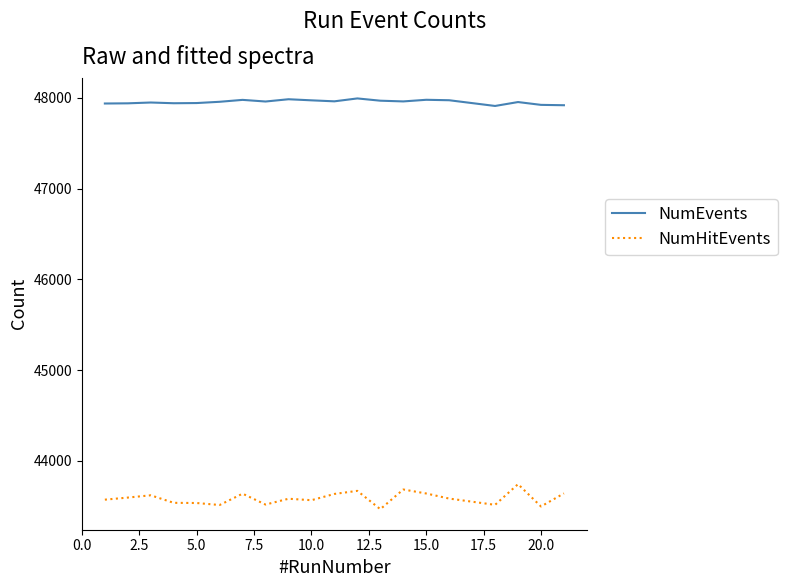

What is the sum of all NumEvents values?

959110